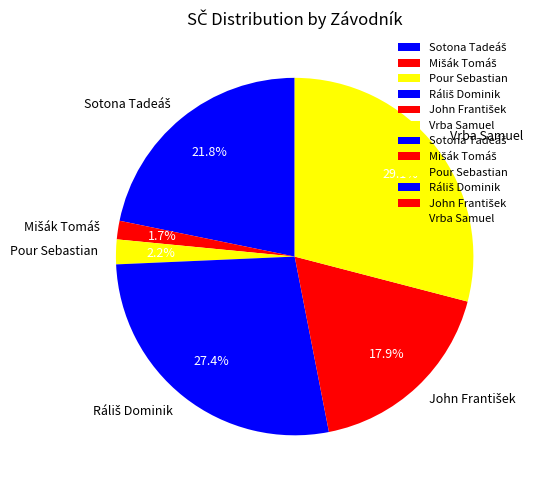

Does any single category account for the majority?

No